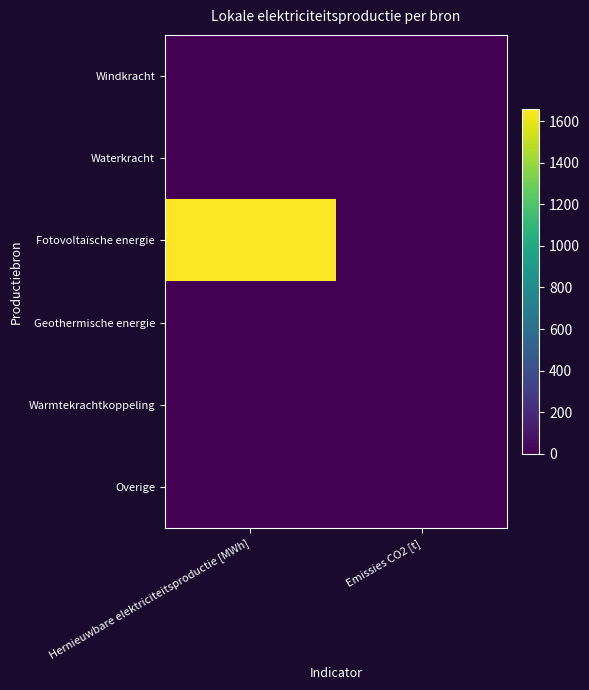

Between Hernieuwbare elektriciteitsproductie [MWh] and Emissies CO2 [t], which series saw the biggest shift?

Fotovoltaïsche energie